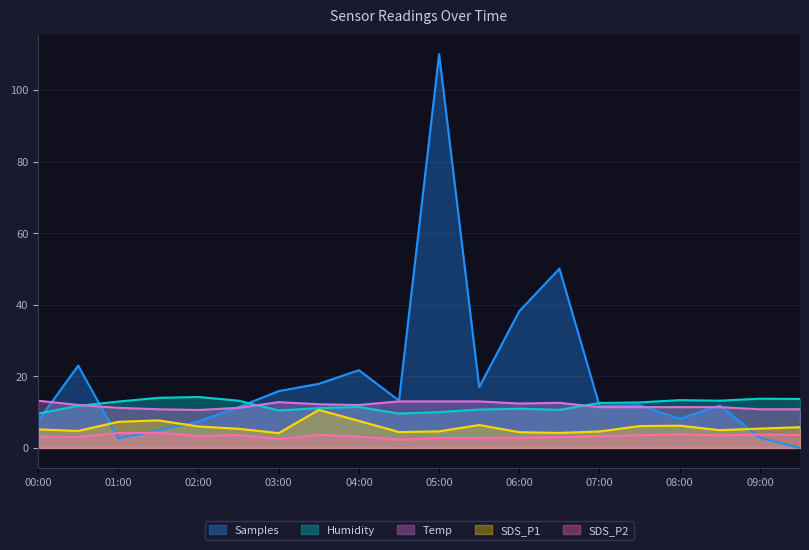

What is the label of the 5th point from the right?

07:30